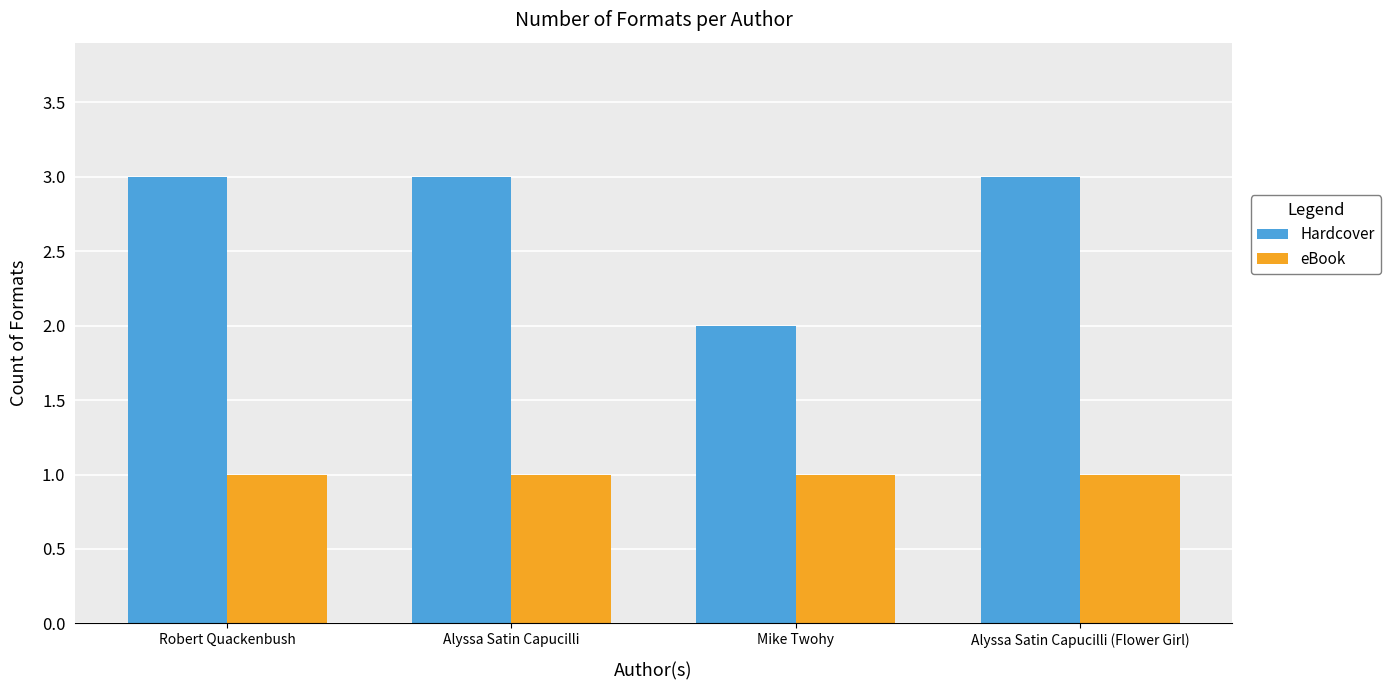

Is it true that eBook equals 1 at Mike Twohy?

True